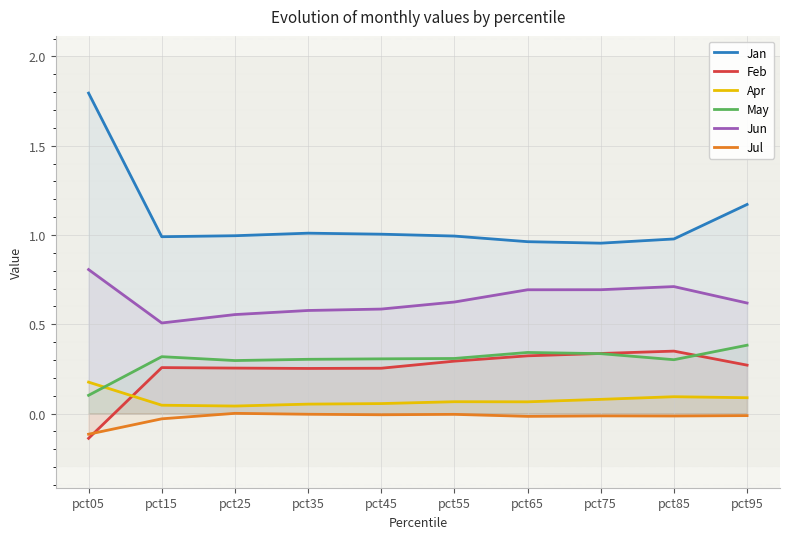

True or false: Apr and Jul cross at least once.

False